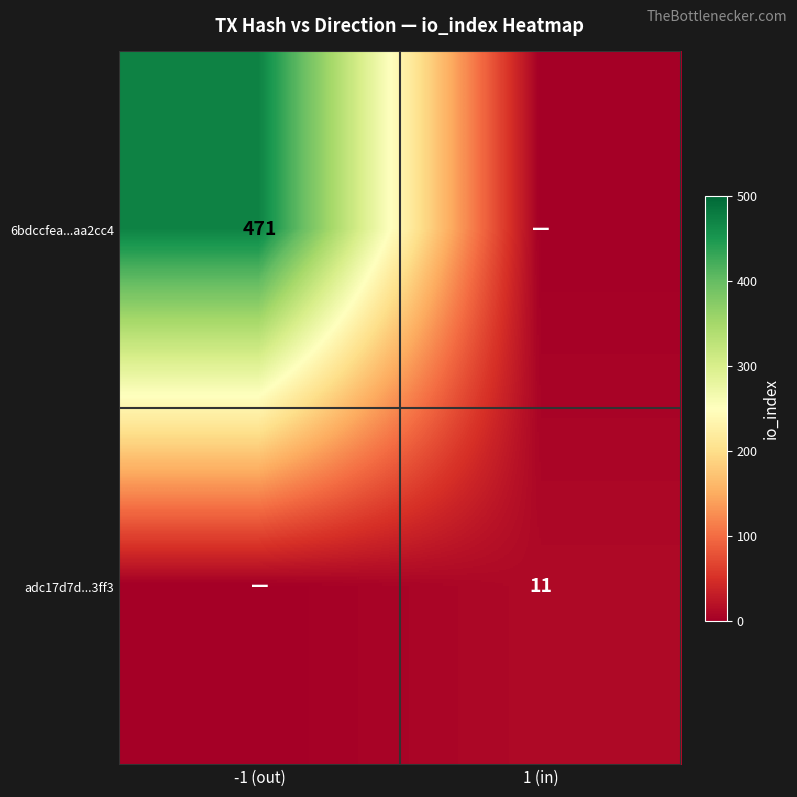

The 6bdccfea...aa2cc4 series shows 471 at -1 (out). True or false?

True